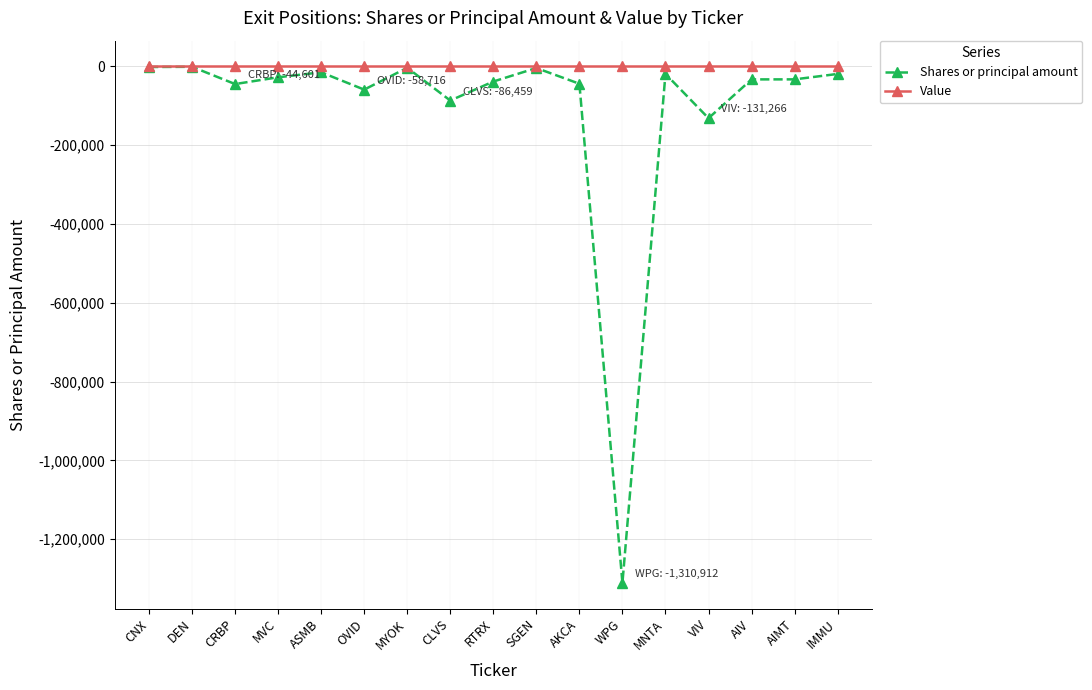

What is the highest value of the Shares or principal amount series?

-777